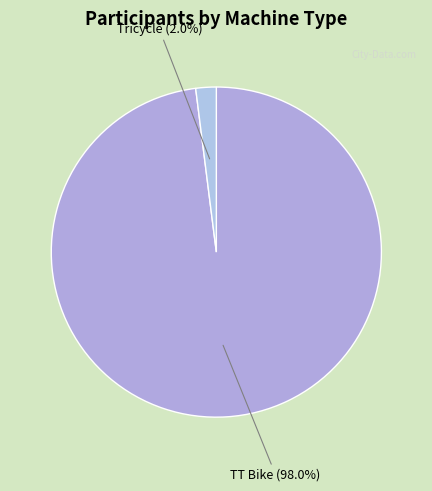

To the nearest percent, what portion does Tricycle represent?

2%